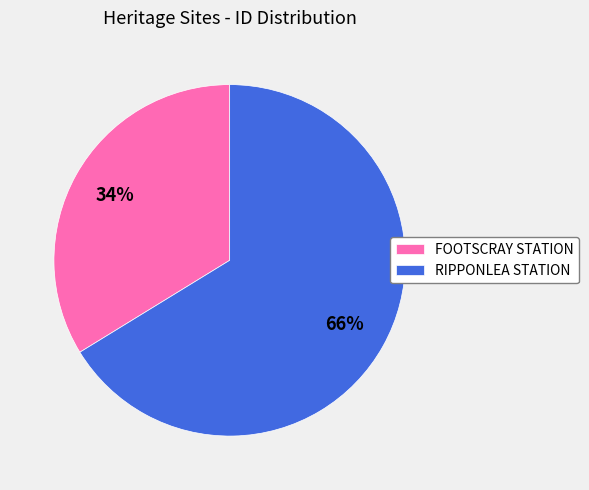

Which has a higher value, FOOTSCRAY STATION or RIPPONLEA STATION?

RIPPONLEA STATION